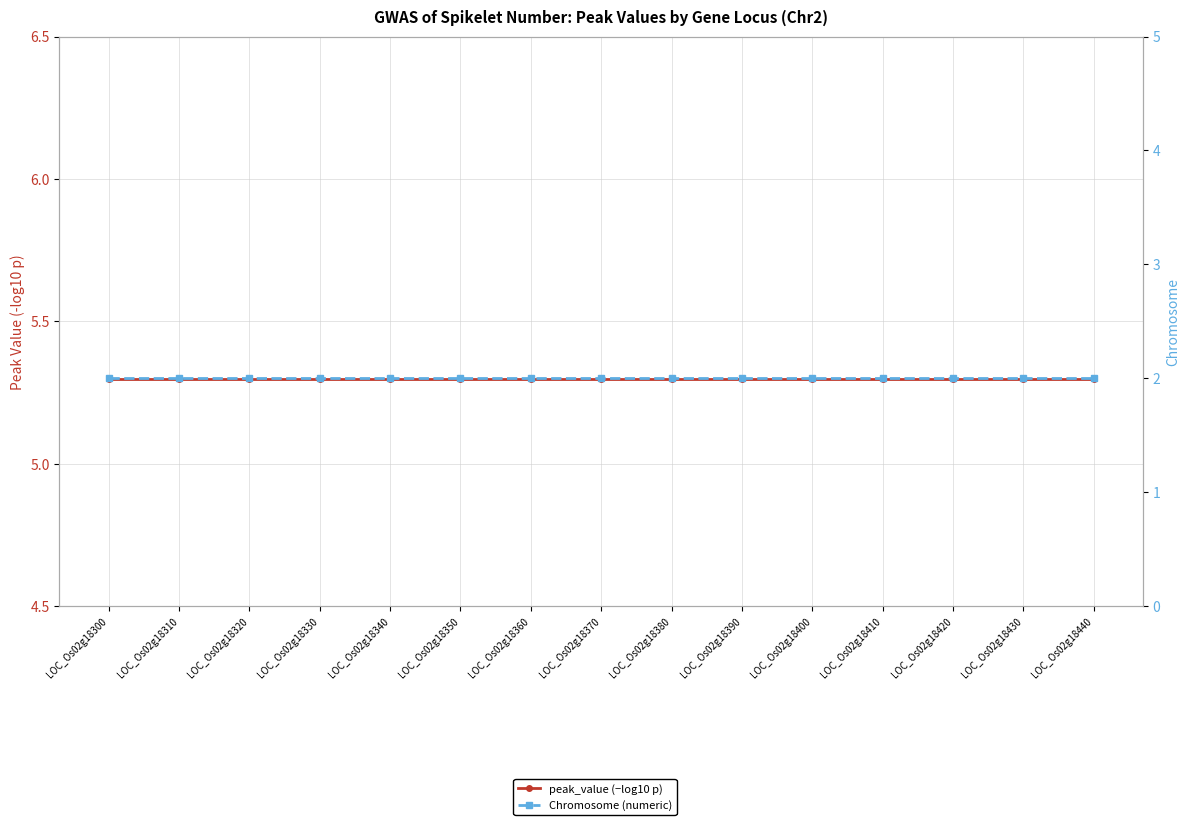

Reading left to right, list all the values displayed in this chart.

peak_value (−log10 p): LOC_Os02g18300=5.3	LOC_Os02g18310=5.3	LOC_Os02g18320=5.3	LOC_Os02g18330=5.3	LOC_Os02g18340=5.3	LOC_Os02g18350=5.3	LOC_Os02g18360=5.3	LOC_Os02g18370=5.3	LOC_Os02g18380=5.3	LOC_Os02g18390=5.3	LOC_Os02g18400=5.3	LOC_Os02g18410=5.3	LOC_Os02g18420=5.3	LOC_Os02g18430=5.3	LOC_Os02g18440=5.3
Chromosome (numeric): LOC_Os02g18300=2.0	LOC_Os02g18310=2.0	LOC_Os02g18320=2.0	LOC_Os02g18330=2.0	LOC_Os02g18340=2.0	LOC_Os02g18350=2.0	LOC_Os02g18360=2.0	LOC_Os02g18370=2.0	LOC_Os02g18380=2.0	LOC_Os02g18390=2.0	LOC_Os02g18400=2.0	LOC_Os02g18410=2.0	LOC_Os02g18420=2.0	LOC_Os02g18430=2.0	LOC_Os02g18440=2.0